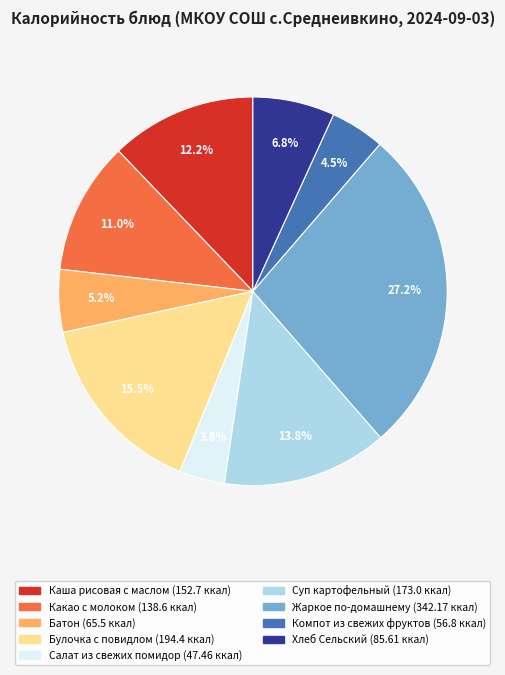

Is it true that Хлеб Сельский is 7% of the pie?

True